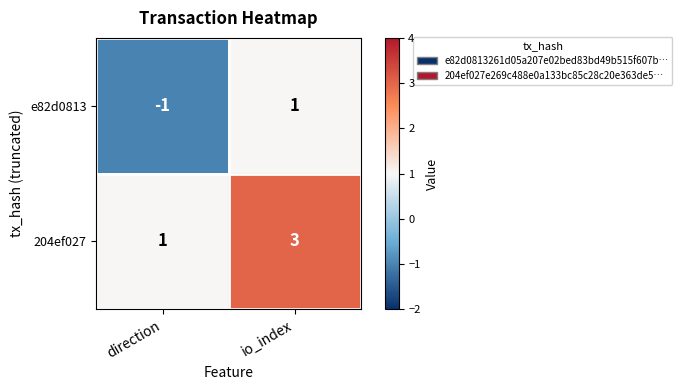

At which category is the sum across all series the highest?

io_index